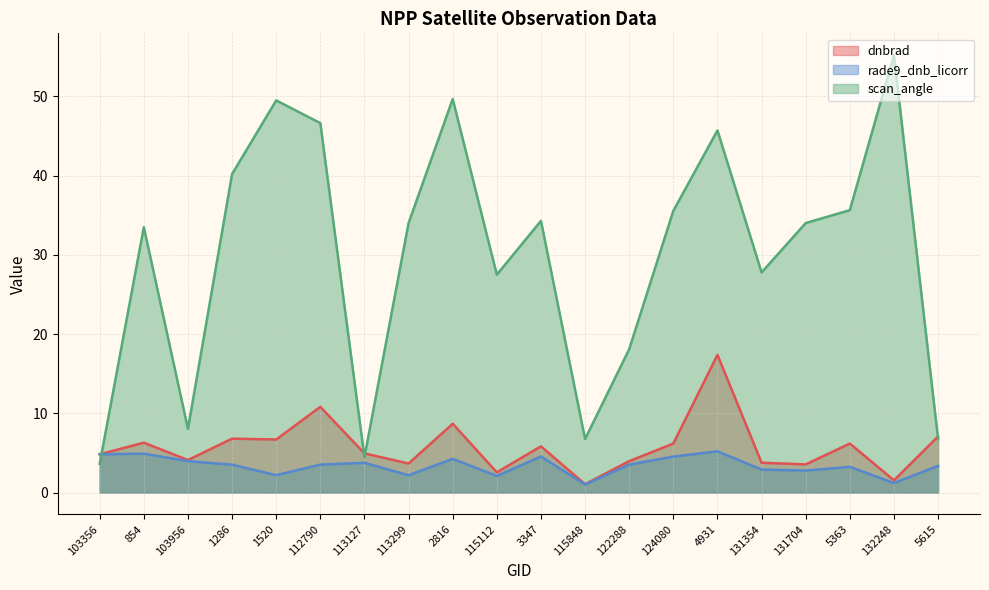

Which series has the widest spread of values?

scan_angle